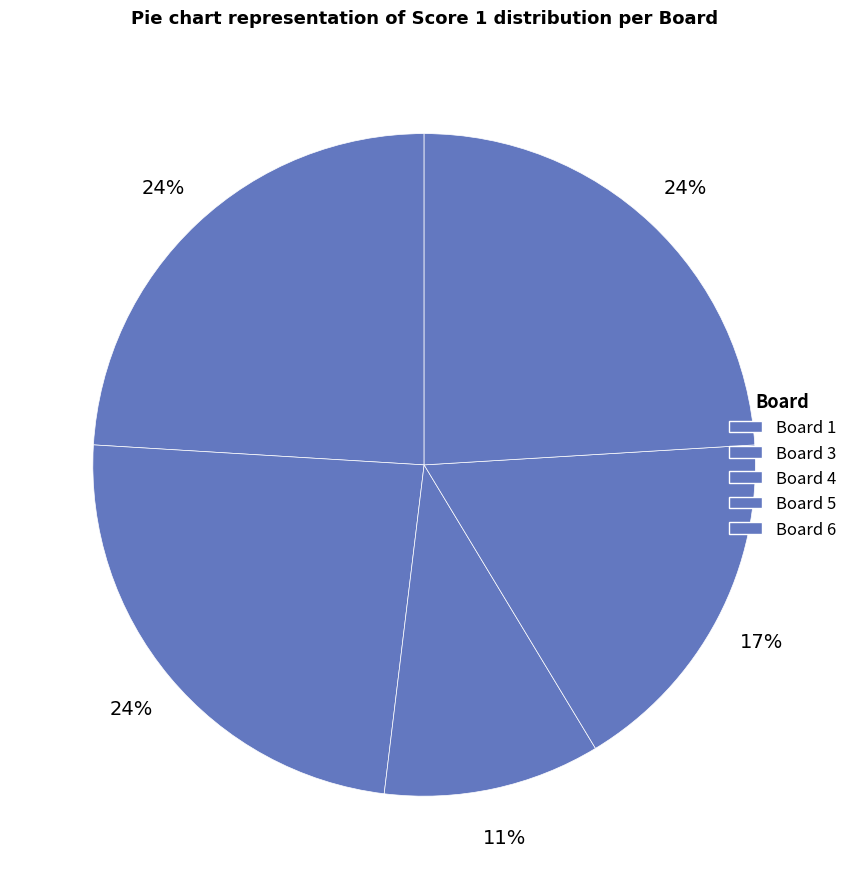

Is there any slice that represents more than half of the pie?

No